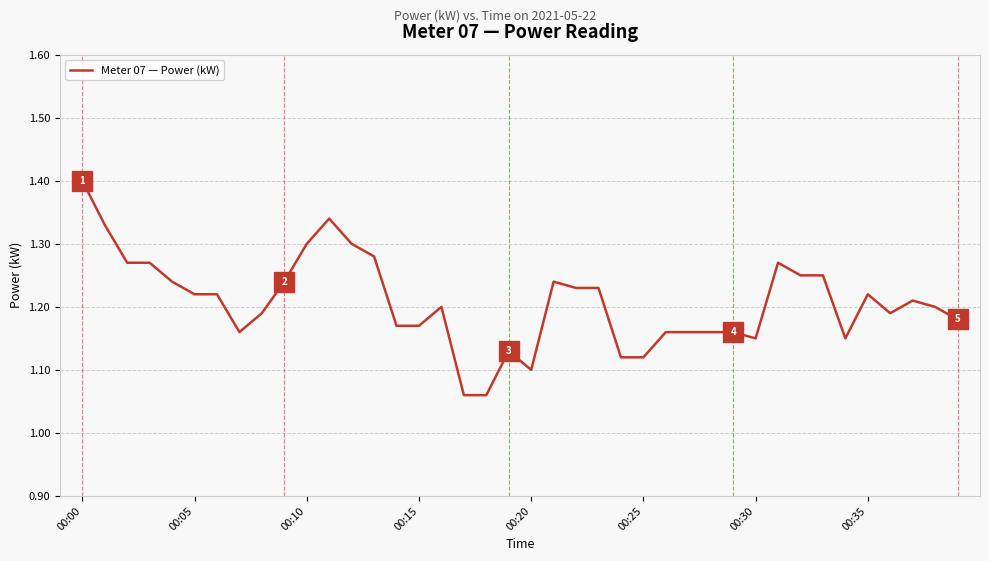

What is the difference between the second highest and second lowest values?

0.3